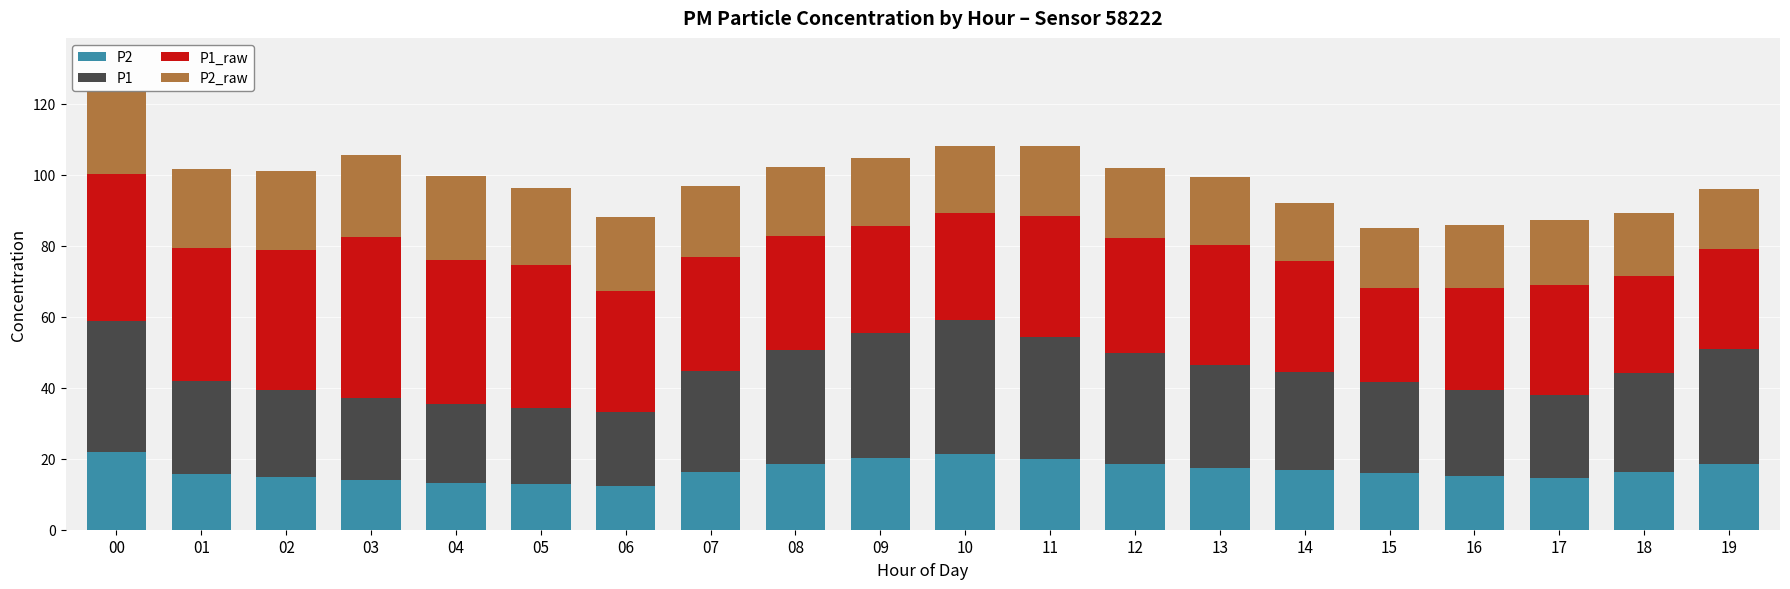

Count the number of categories in the chart.

20